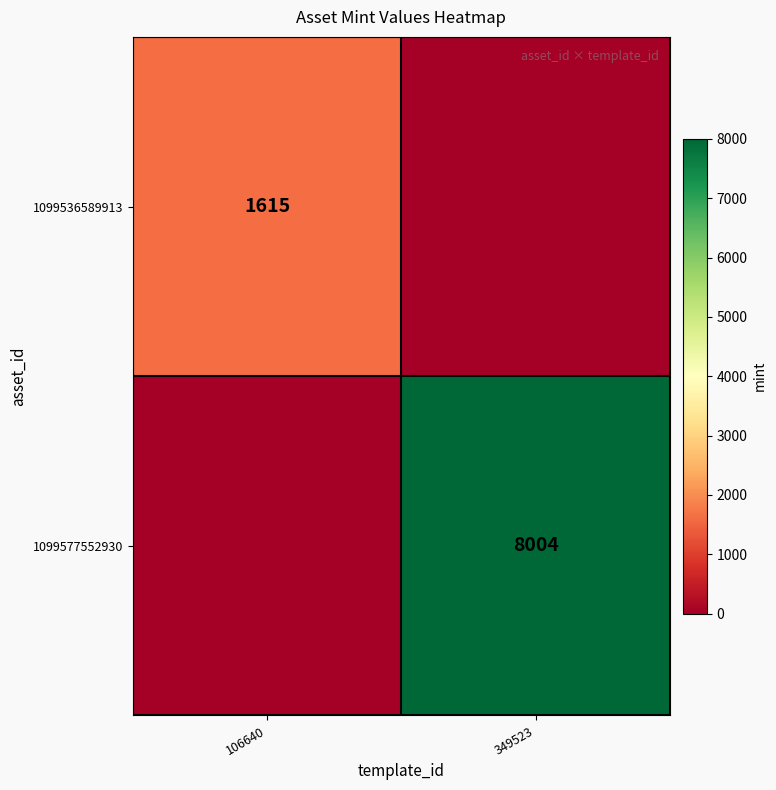

Is it true that 1099536589913 equals 1615 at 106640?

True